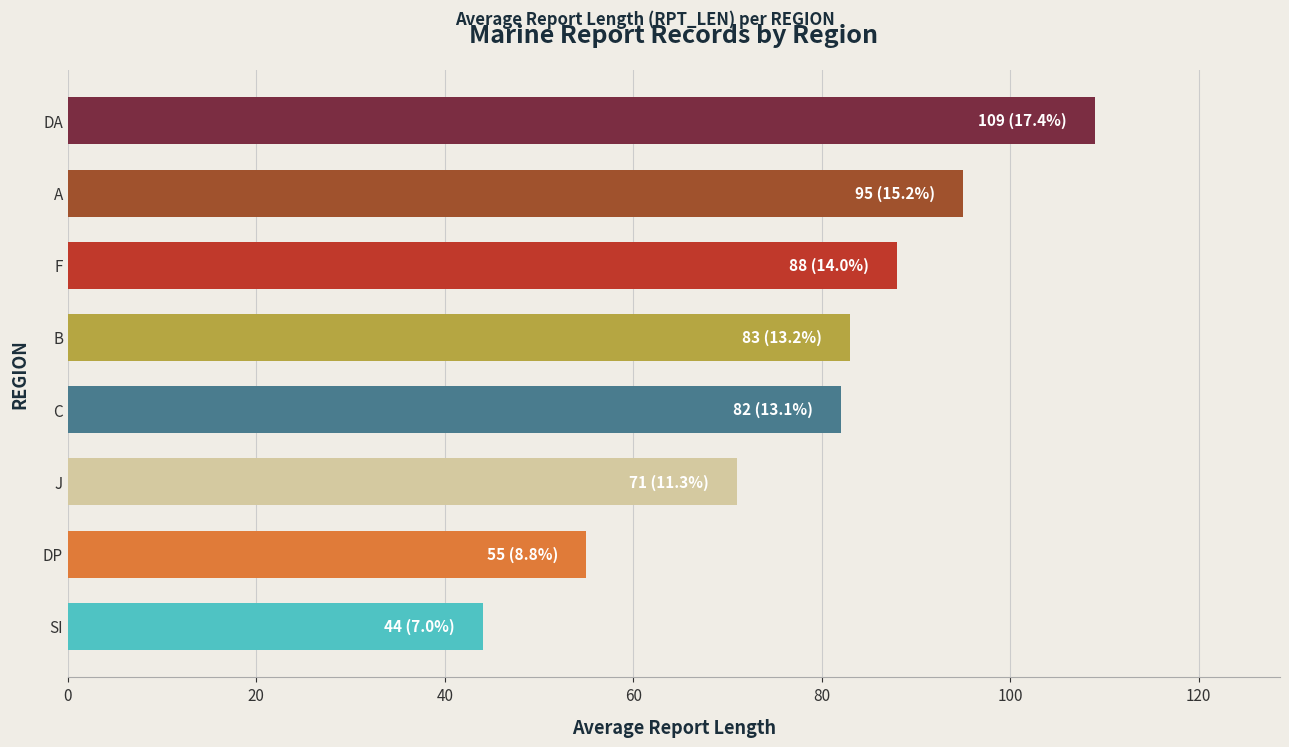

True or false: the data shows 83 at B.

True